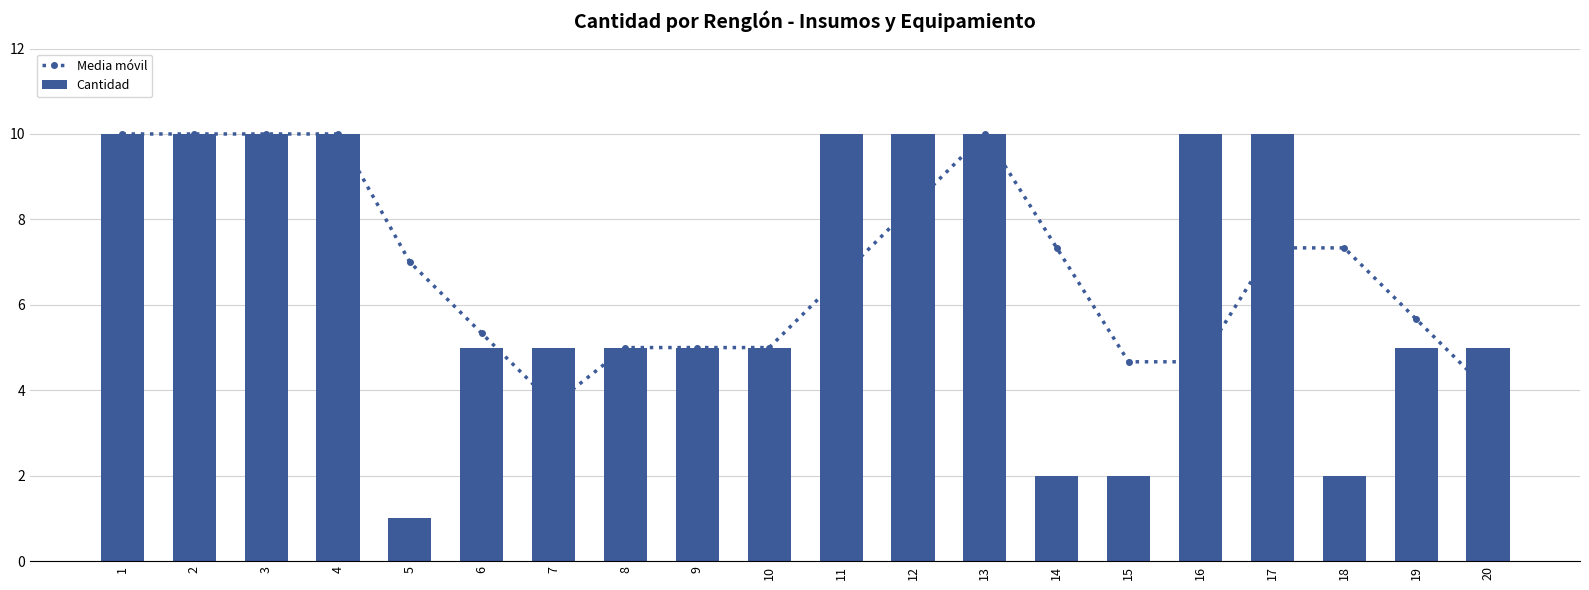

Reading left to right, list all the values displayed in this chart.

Media móvil: 10.0	10.0	10.0	10.0	7.0	5.3	3.7	5.0	5.0	5.0	6.7	8.3	10.0	7.3	4.7	4.7	7.3	7.3	5.7	4.0
Cantidad: 10.0	10.0	10.0	10.0	1.0	5.0	5.0	5.0	5.0	5.0	10.0	10.0	10.0	2.0	2.0	10.0	10.0	2.0	5.0	5.0